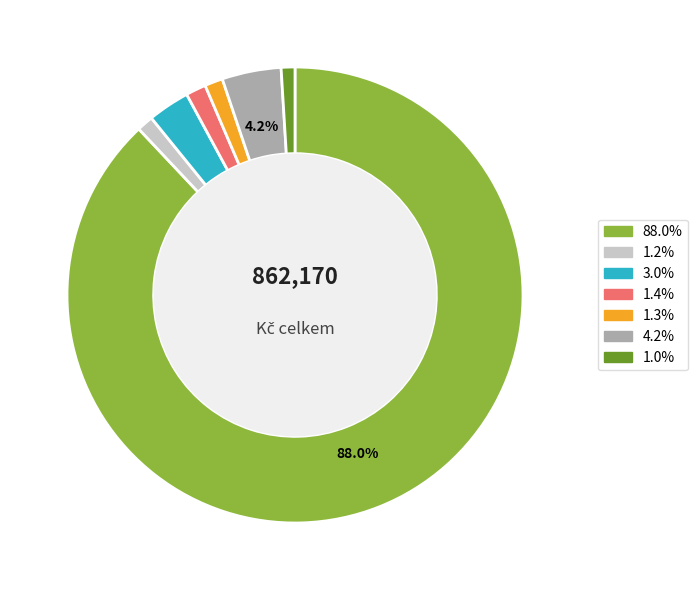

How many segments does this pie chart have?

7